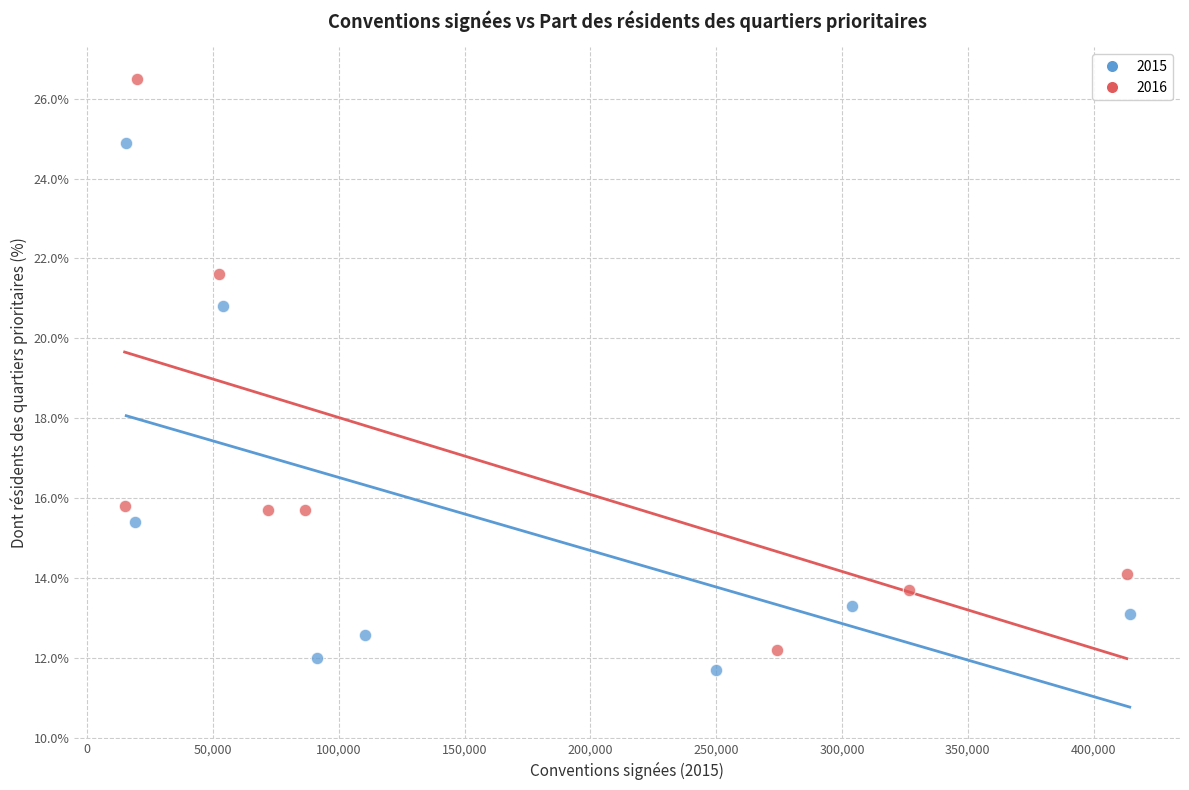

Which series has the largest Y range (max minus min)?

2016